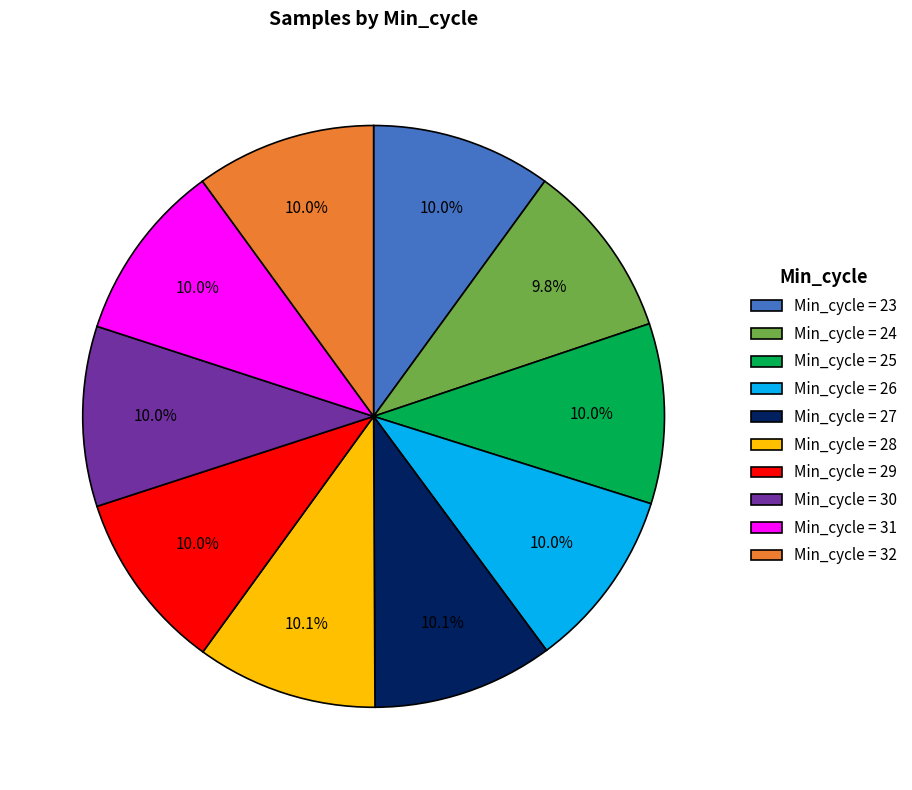

Is there any slice that represents more than half of the pie?

No